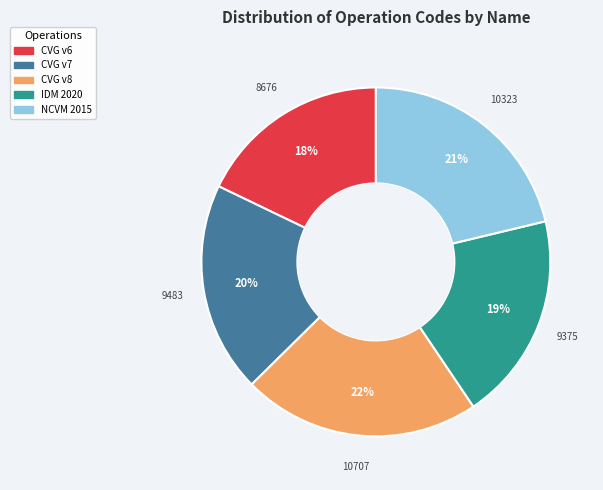

What percentage is the CVG v8 slice, to the nearest percent?

22%